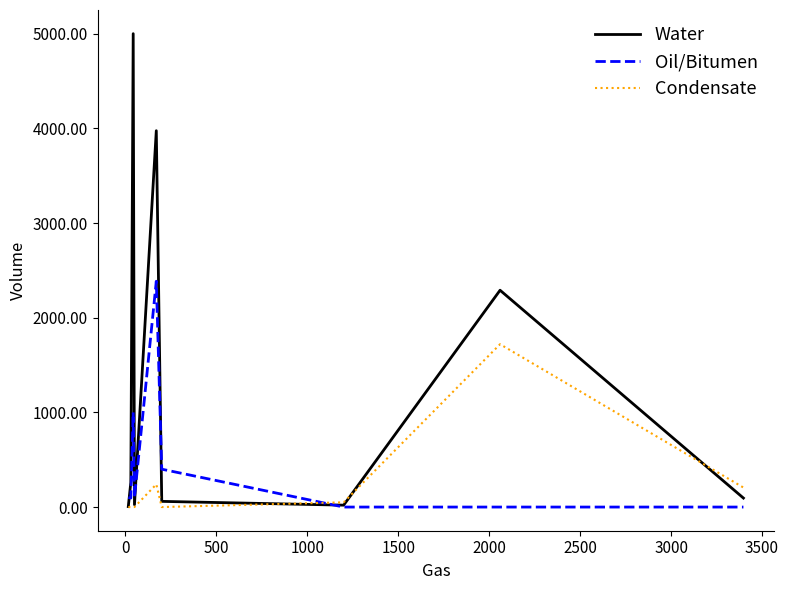

Which series has the largest total across all categories?

Water